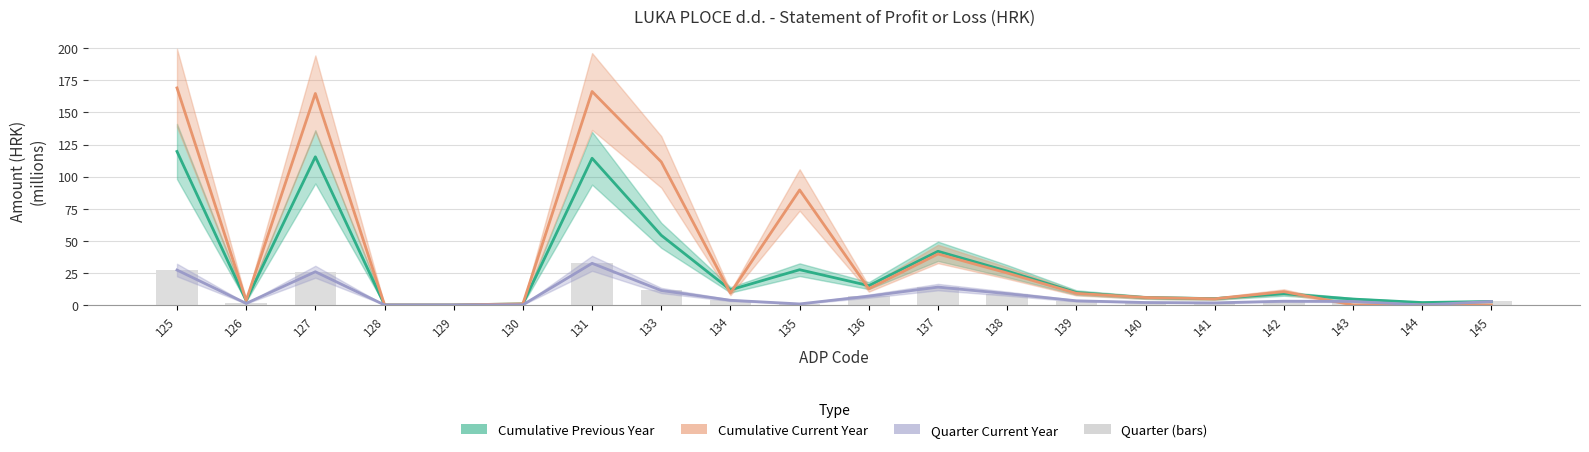

At how many categories does at least one series exceed 90?

4